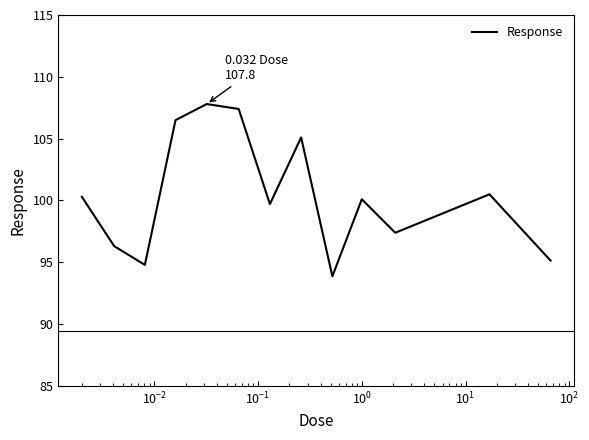

What is the maximum value shown in the chart?

107.8